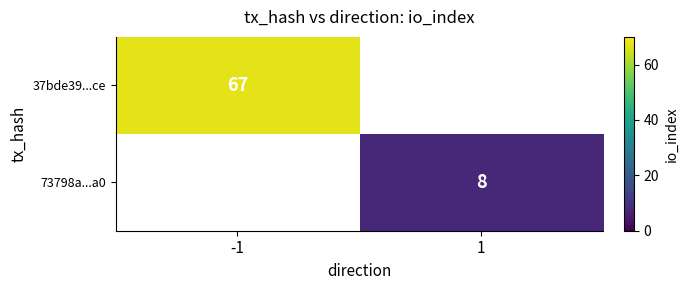

Is it true that 37bde39...ce equals 33 at -1?

False